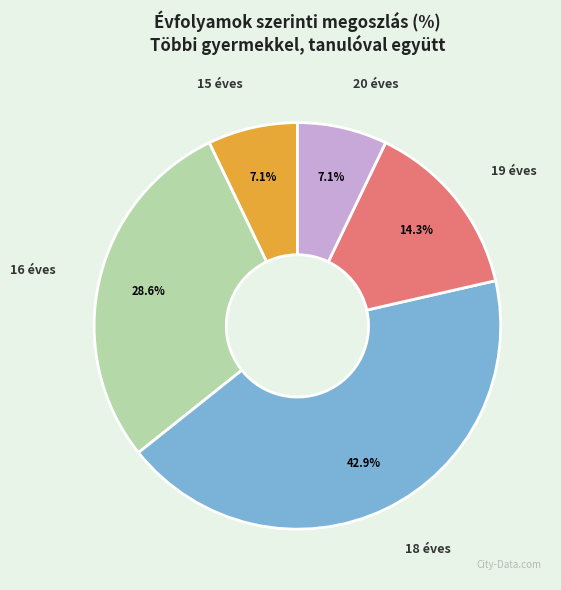

Is there any slice that represents more than half of the pie?

No